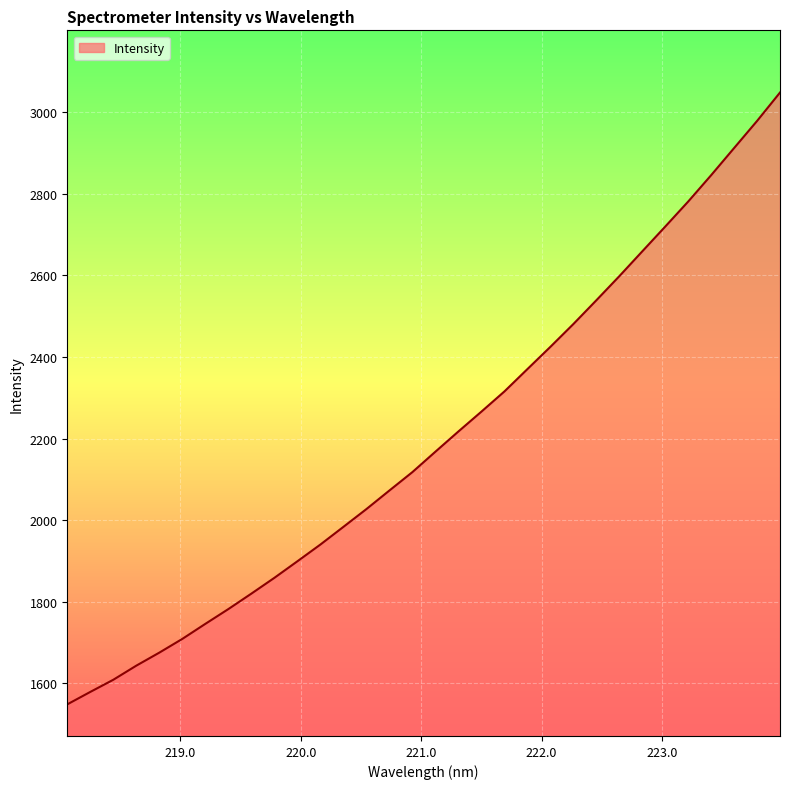

How many lines are shown in the chart?

1